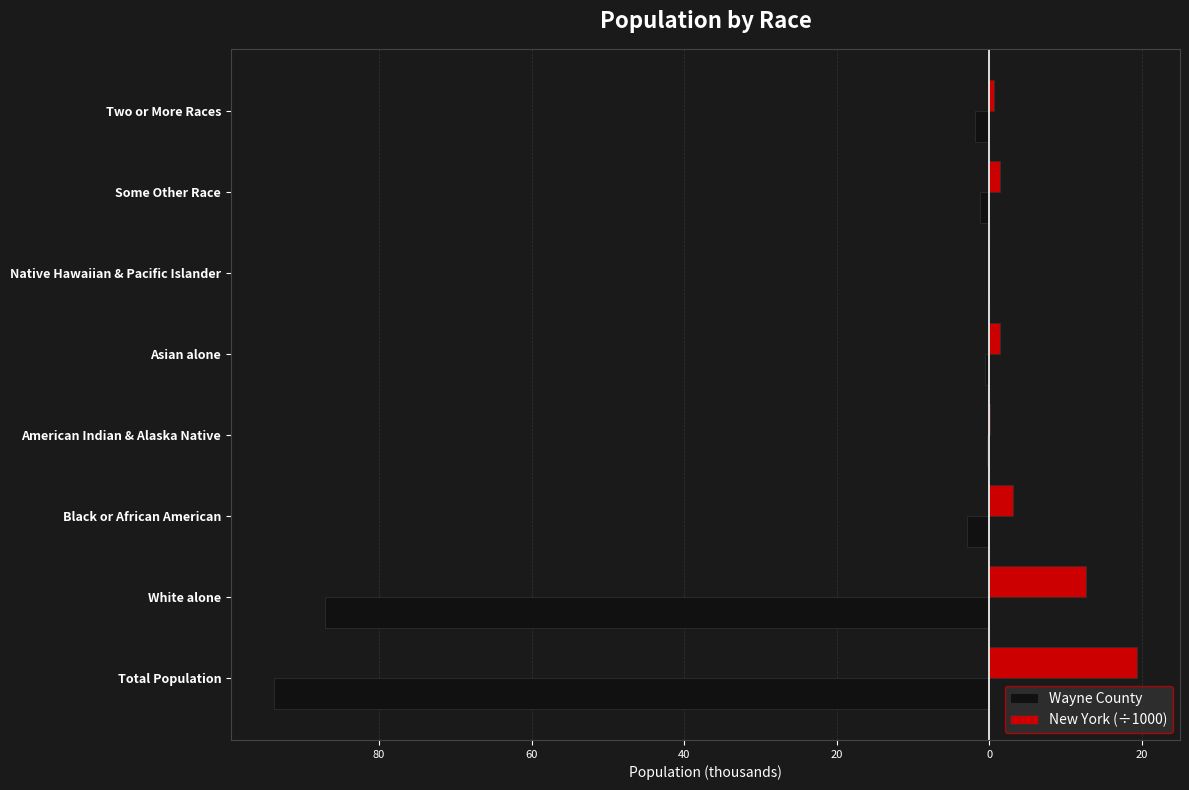

What is the sum of all New York (÷1000) values?

38.8